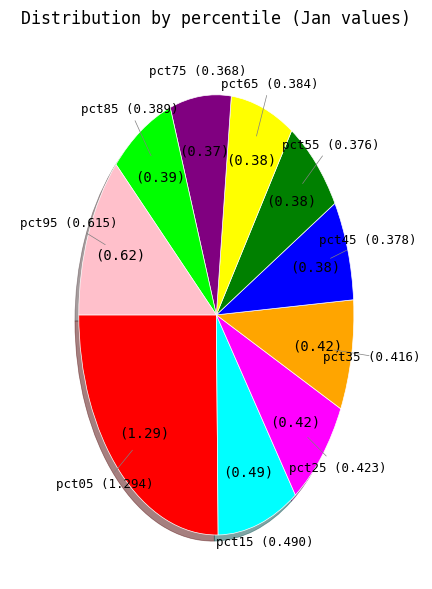

Does any single category account for the majority?

No